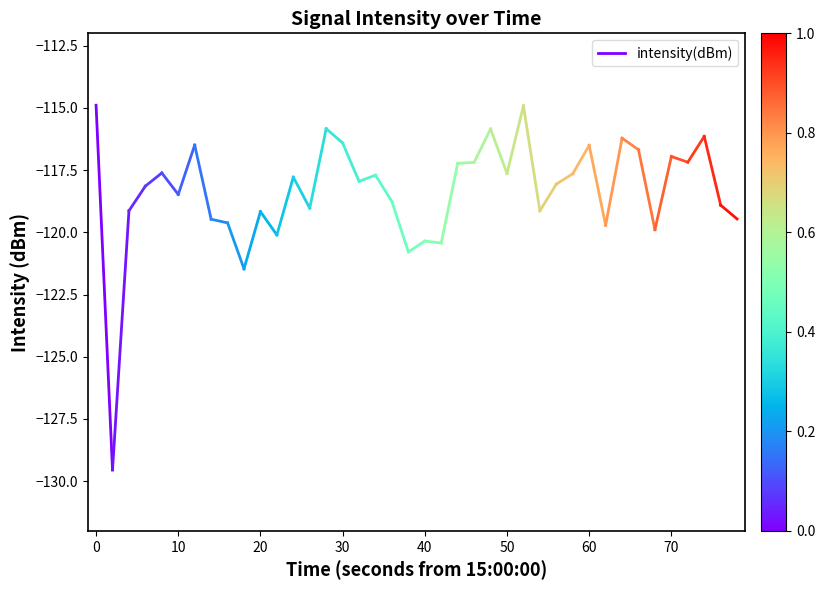

What is the greatest value displayed?

-114.9